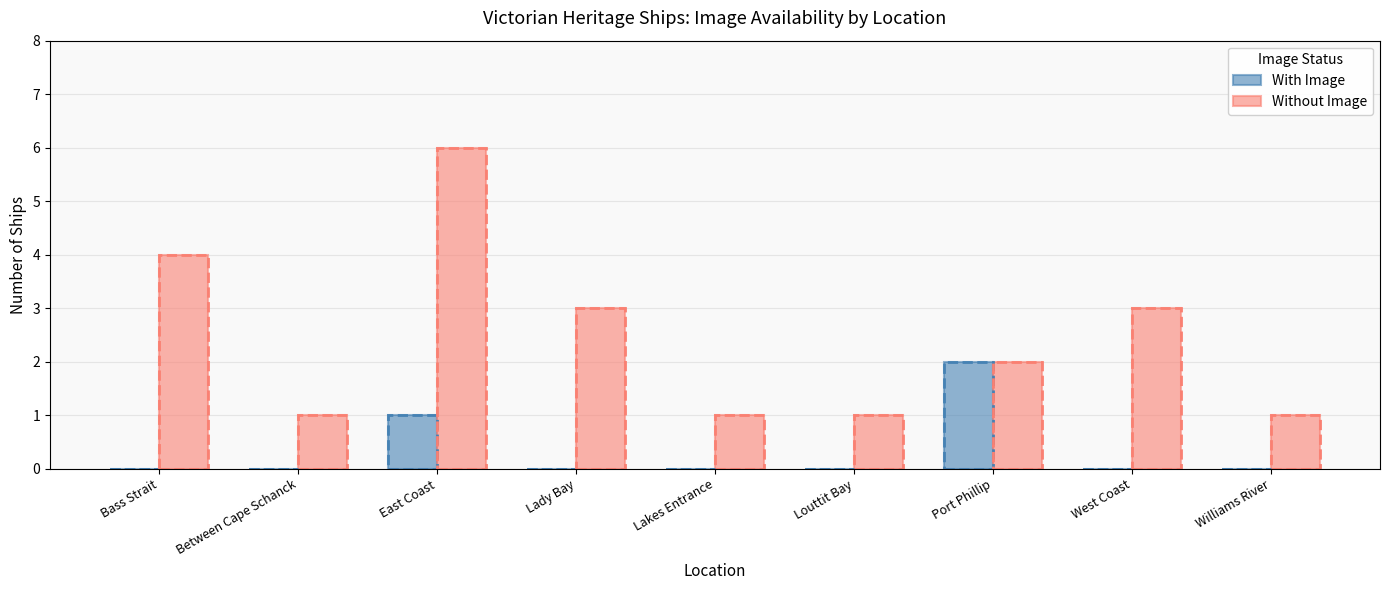

Rank the categories by Without Image value from highest to lowest.

East Coast, Bass Strait, Lady Bay, West Coast, Port Phillip, Between Cape Schanck, Lakes Entrance, Louttit Bay, Williams River